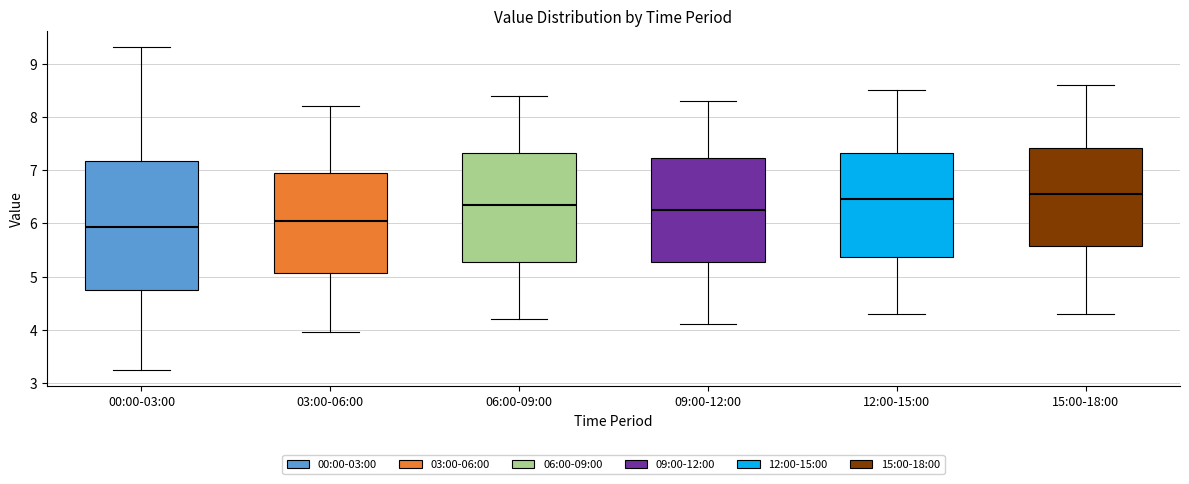

Reading left to right, transcribe this box plot: for each box, give where its median line is, the range the box spans, and where its two whiskers end, as read against the y-axis. The values are not printed on the chart, so give them approximately, as read against the axis.

00:00-03:00: median 5.9, box 4.7 to 7.2, whiskers 3.3 to 9.3
03:00-06:00: median 6.1, box 5.1 to 7.0, whiskers 4.0 to 8.2
06:00-09:00: median 6.4, box 5.3 to 7.3, whiskers 4.2 to 8.4
09:00-12:00: median 6.3, box 5.3 to 7.2, whiskers 4.1 to 8.3
12:00-15:00: median 6.5, box 5.4 to 7.3, whiskers 4.3 to 8.5
15:00-18:00: median 6.6, box 5.6 to 7.4, whiskers 4.3 to 8.6